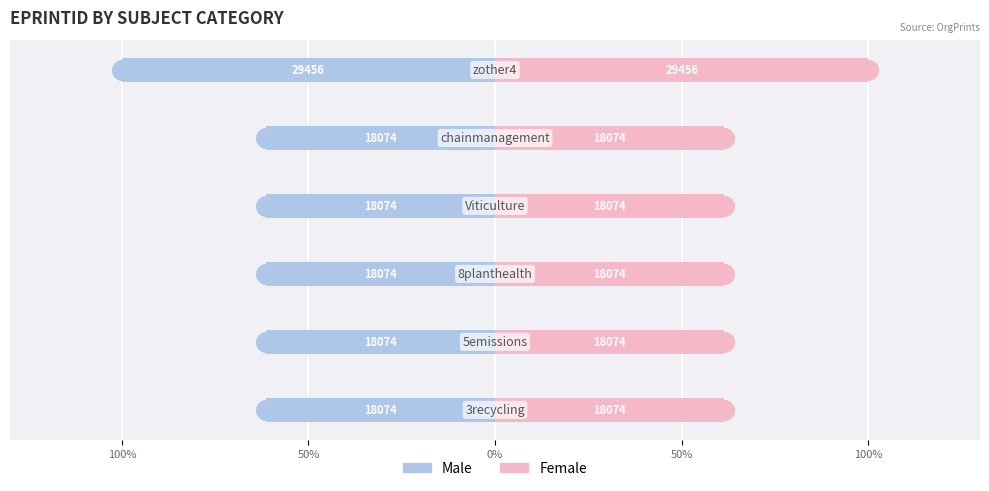

At how many categories does at least one series exceed 0?

6